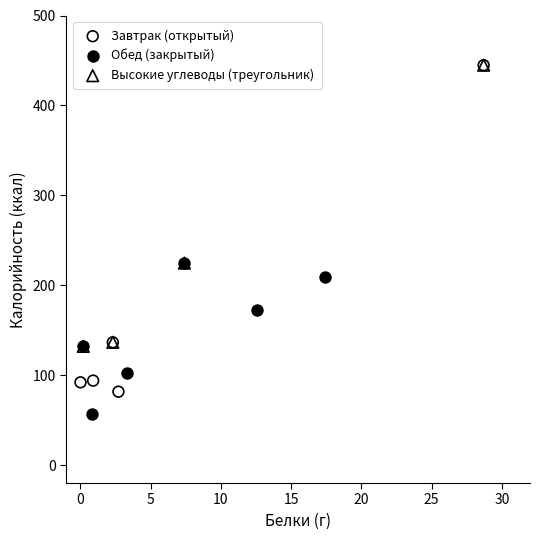

Which series reaches the minimum Y coordinate?

Обед (закрытый)